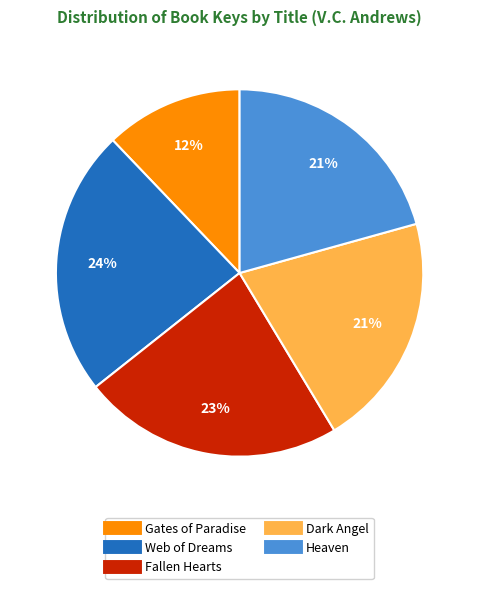

To the nearest percent, what percentage of the pie is Gates of Paradise?

12%